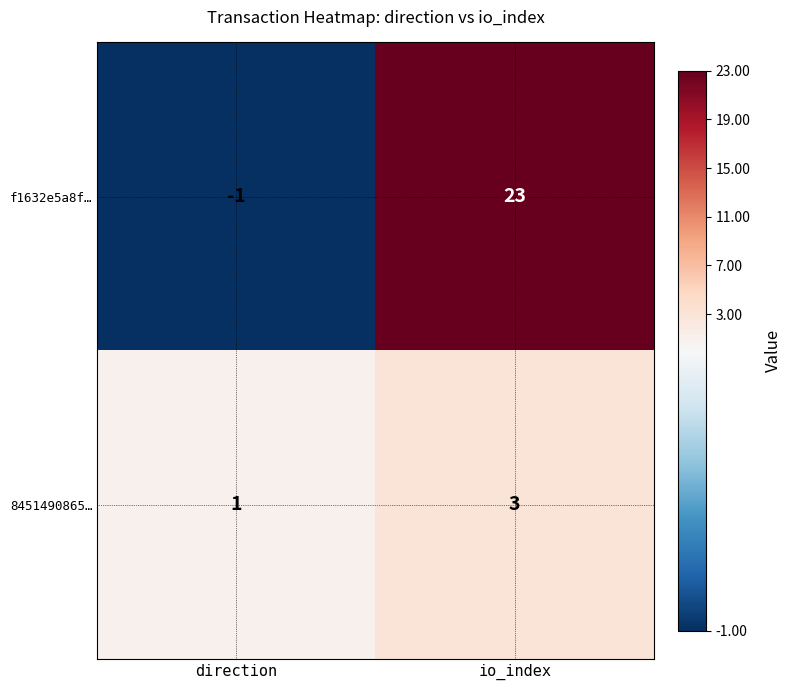

What is the total value across all series at io_index?

26